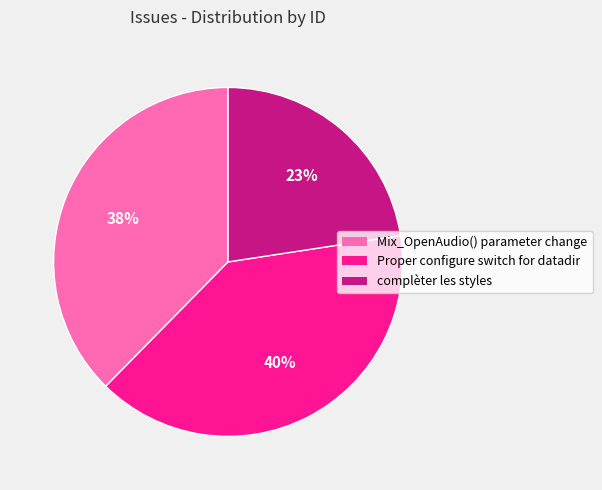

What is the largest slice in the pie chart?

Proper configure switch for datadir